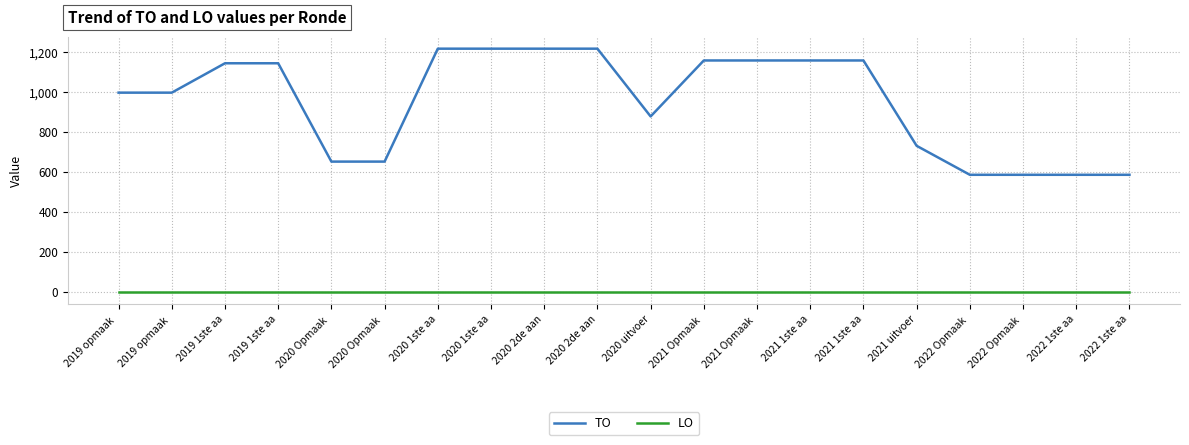

The value of TO at 2020 1ste aa is 1217. True or false?

True